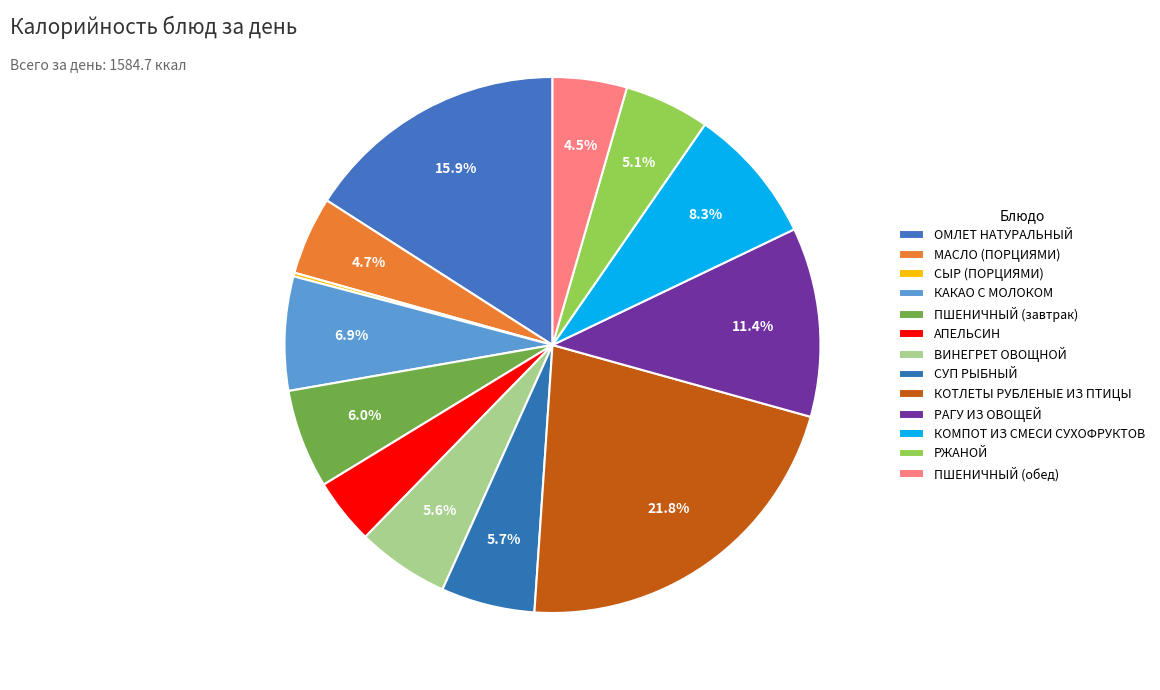

What is the smallest slice in the pie chart?

СЫР (ПОРЦИЯМИ)